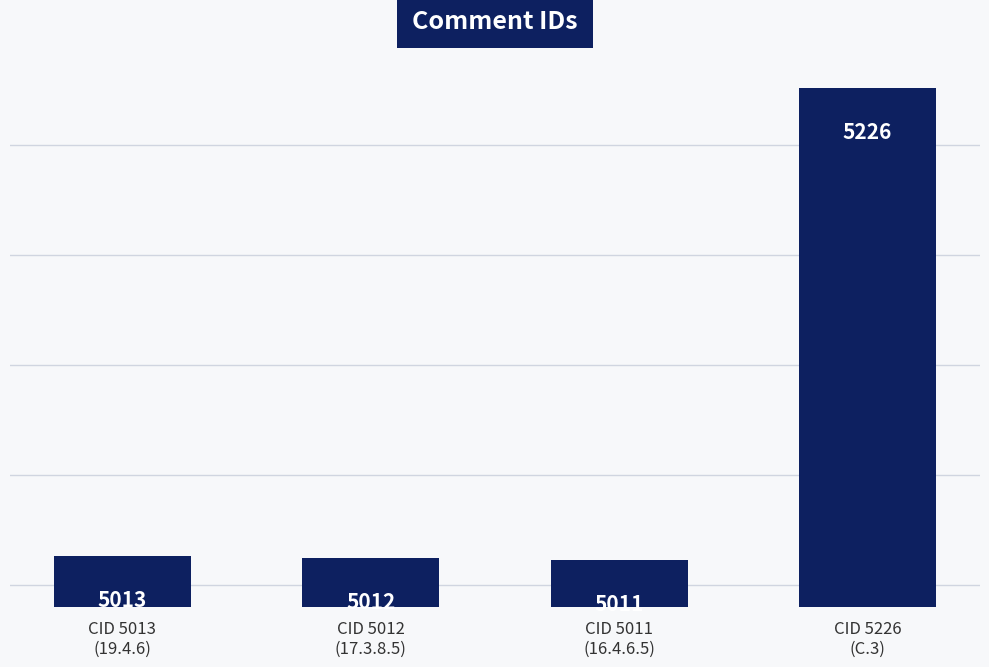

What is the difference between the values at CID 5226
(C.3) and CID 5013
(19.4.6)?

213